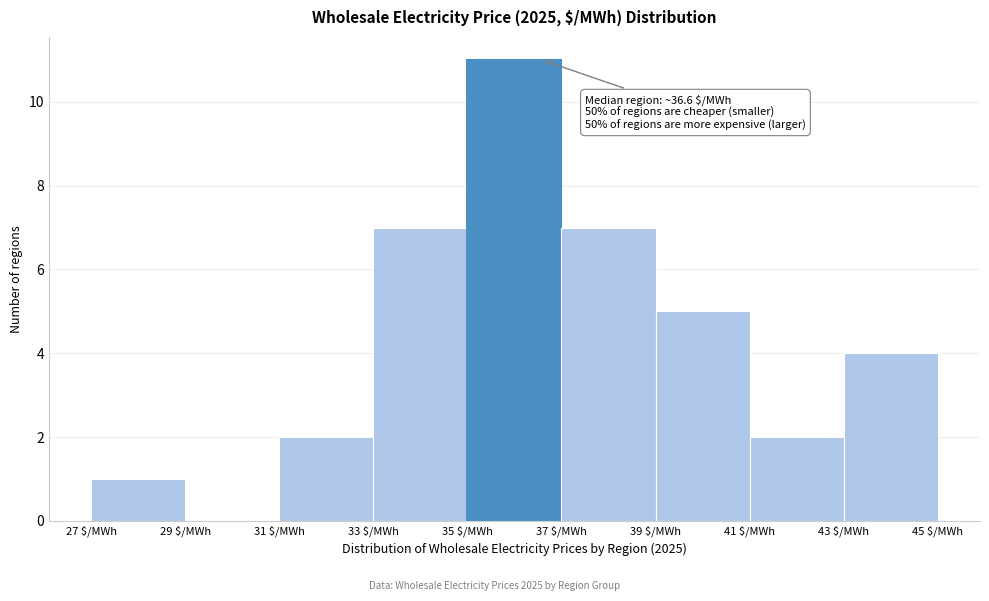

Which range on the x-axis has the tallest bar?

35 to 37